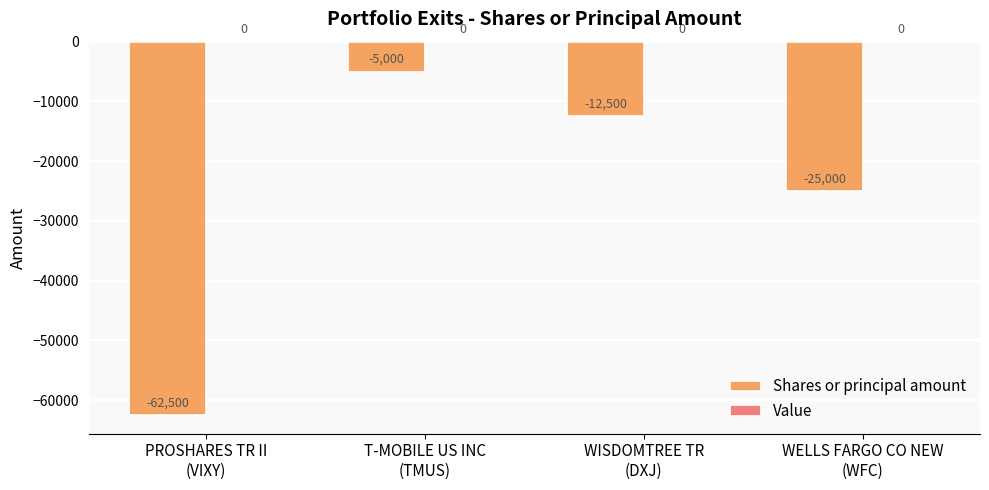

What is the value of the 4th bar from the left?

-25000